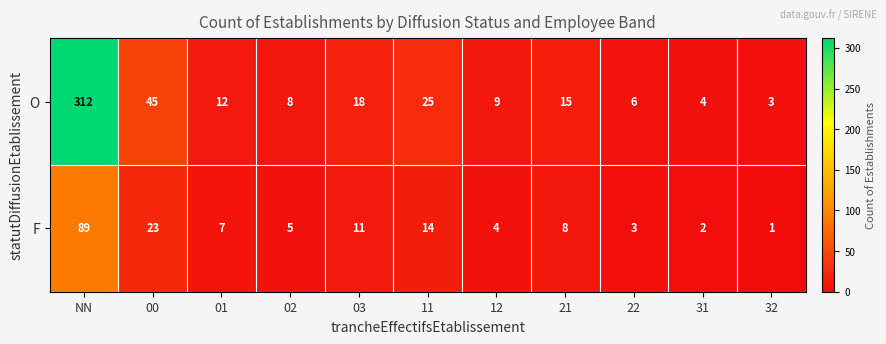

Read the O value at 31.

4